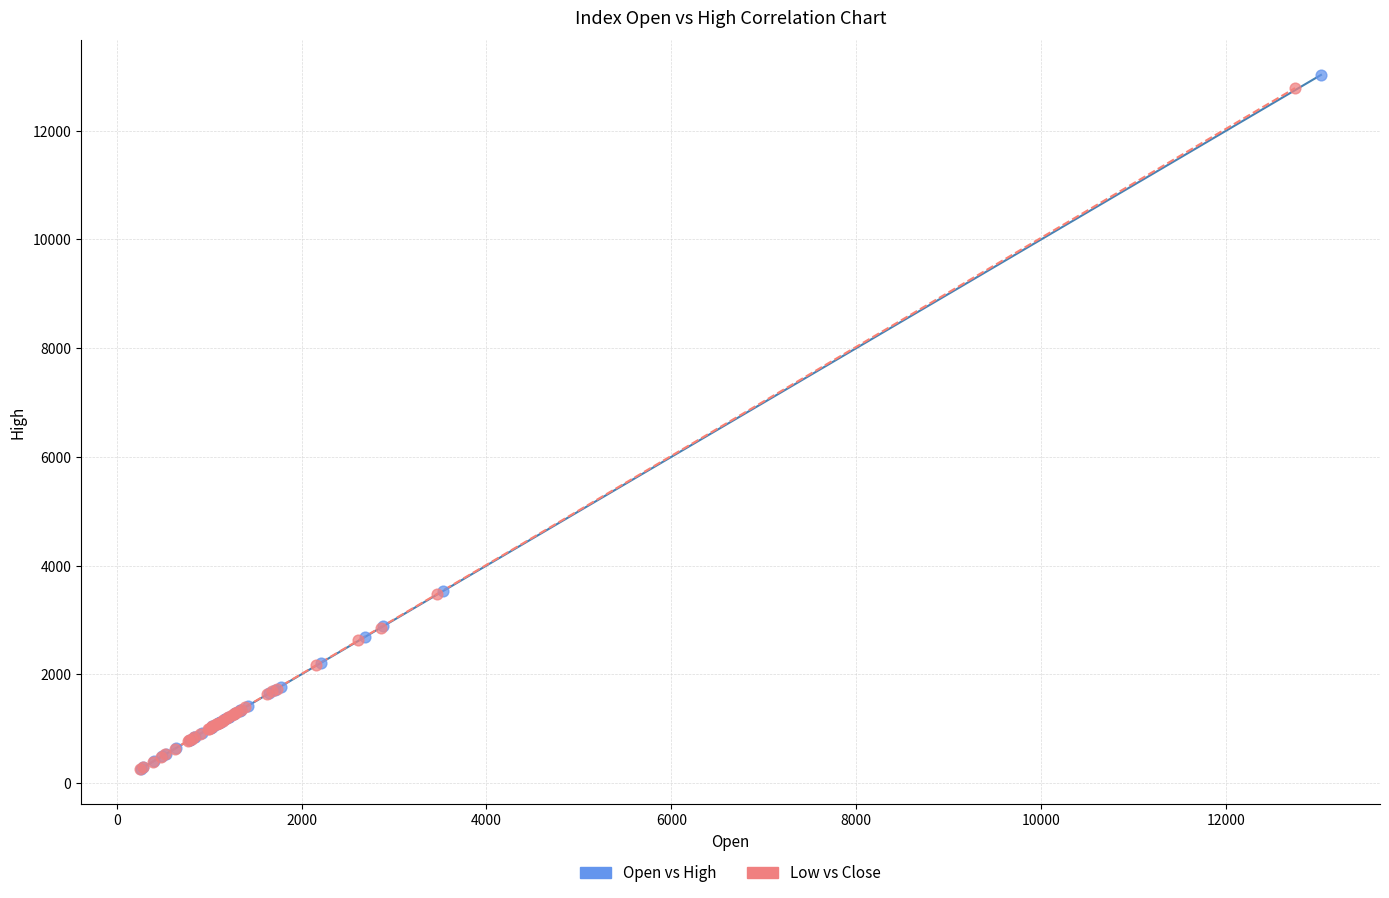

Which series has the widest spread of Y values?

Open vs High